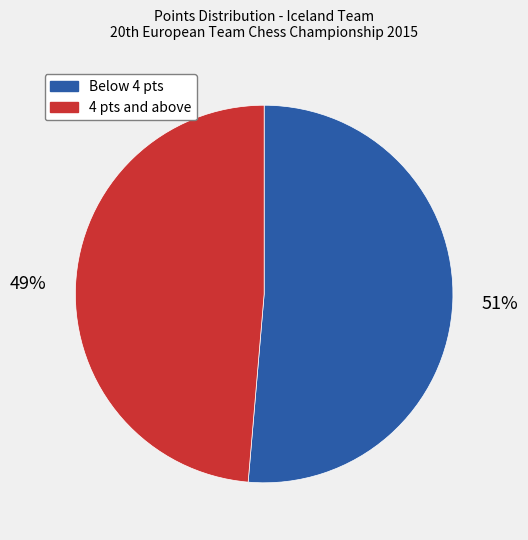

Is there a majority slice in this chart?

Yes